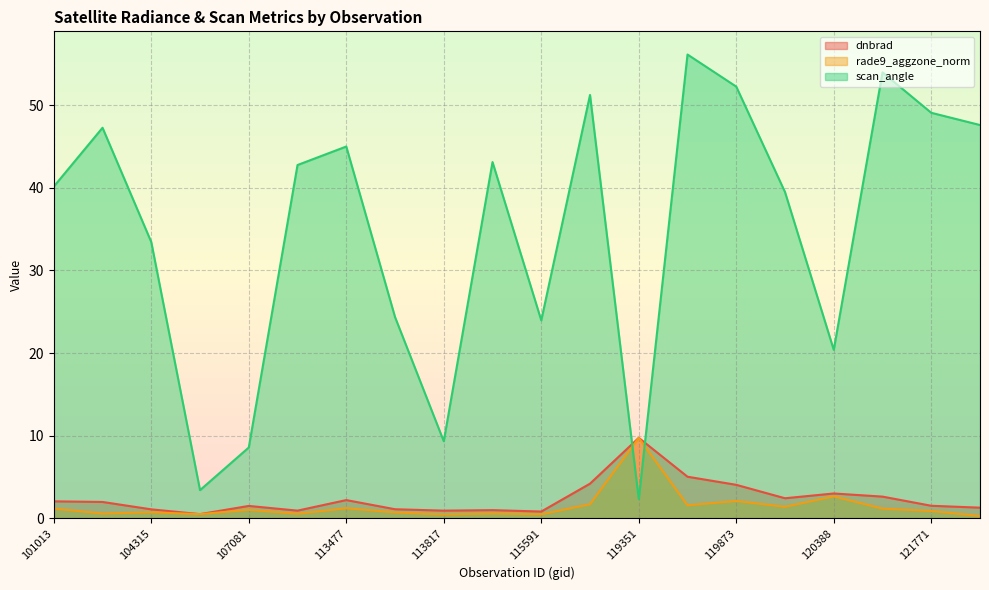

Rank the series at 119351 from highest to lowest value.

rade9_aggzone_norm, dnbrad, scan_angle